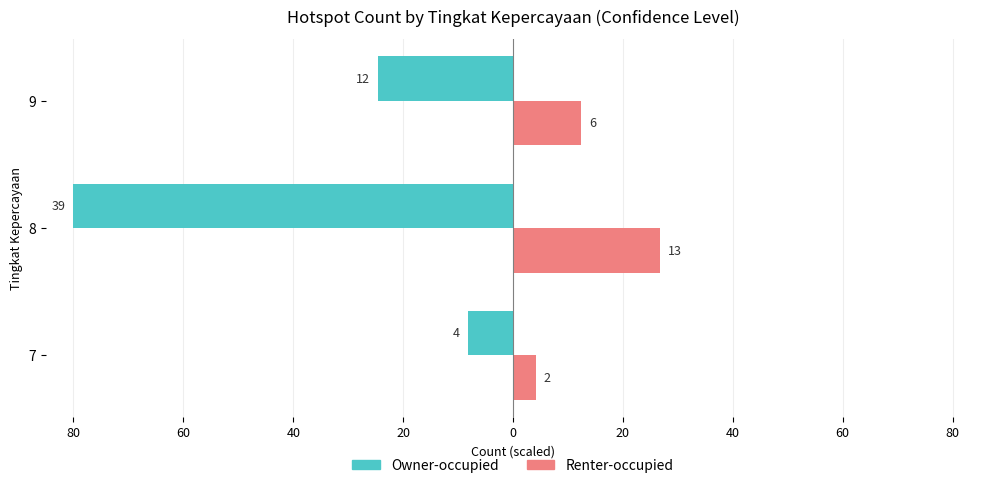

What are all the series names shown in the legend?

Owner-occupied, Renter-occupied